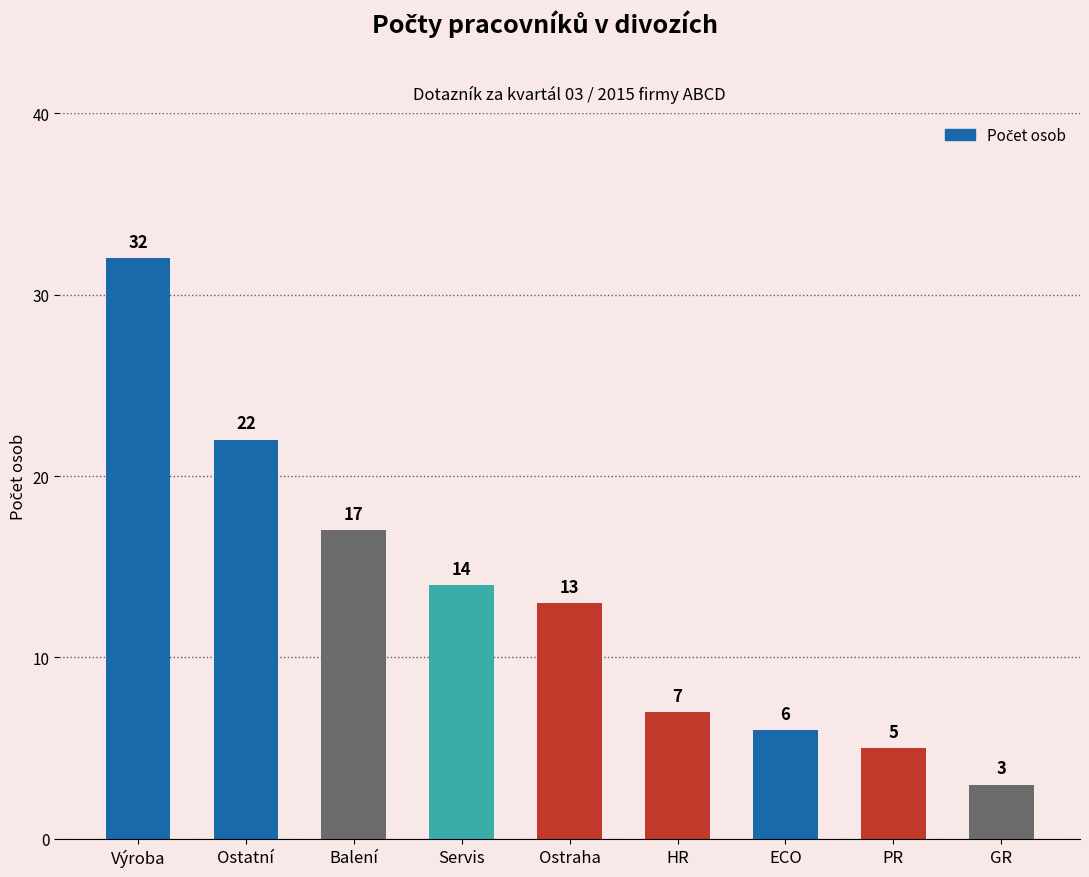

Is it true that the value at Servis is 14?

True